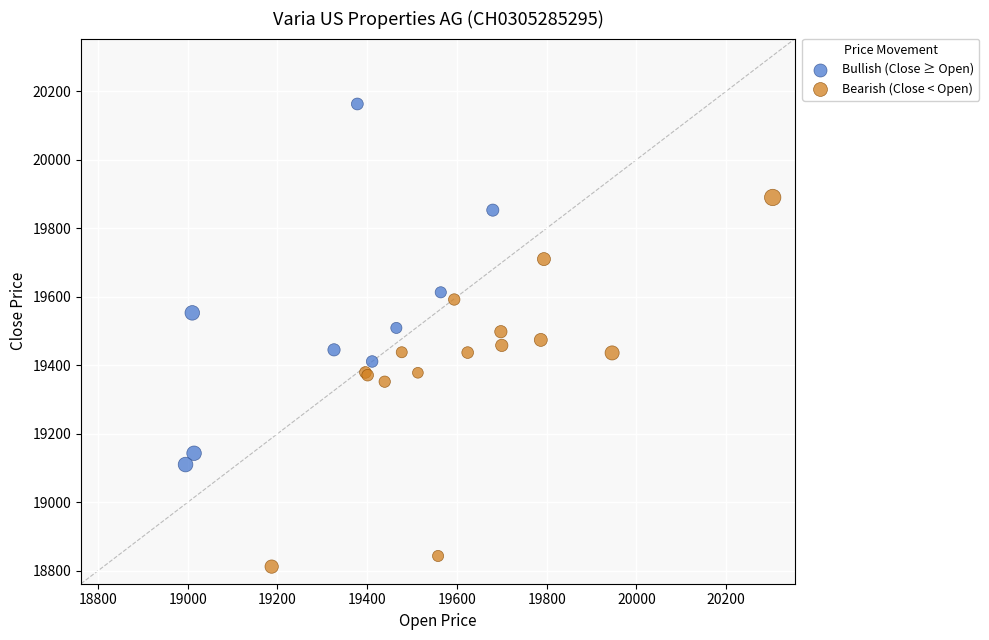

Which series reaches the maximum Y coordinate?

Bullish (Close ≥ Open)